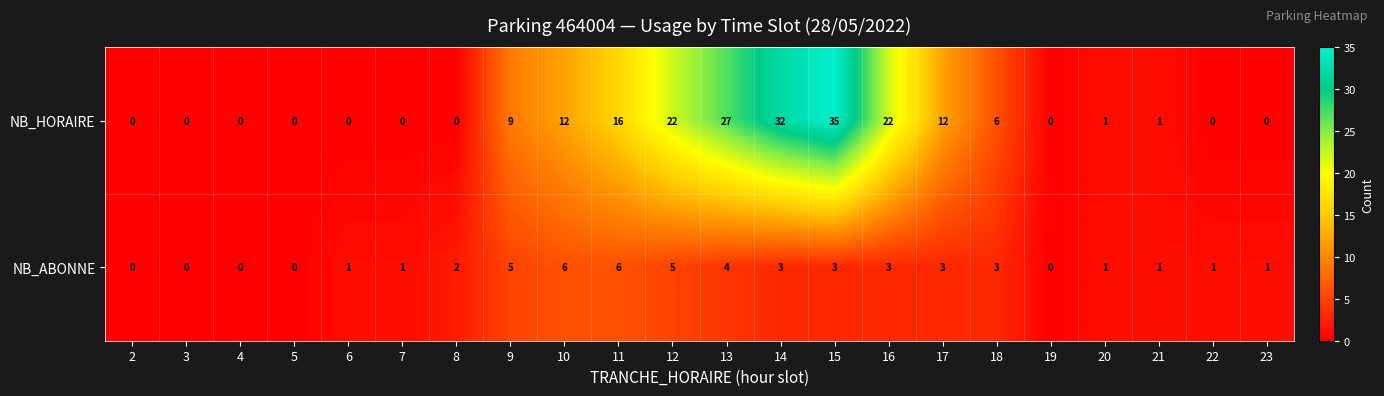

How many NB_ABONNE values are between 1 and 3?

12